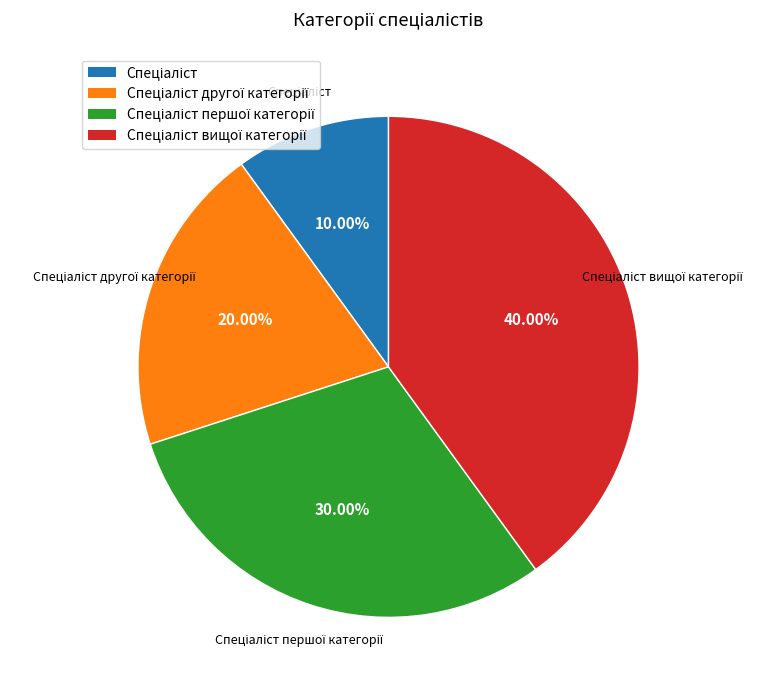

Is there any slice that represents more than half of the pie?

No